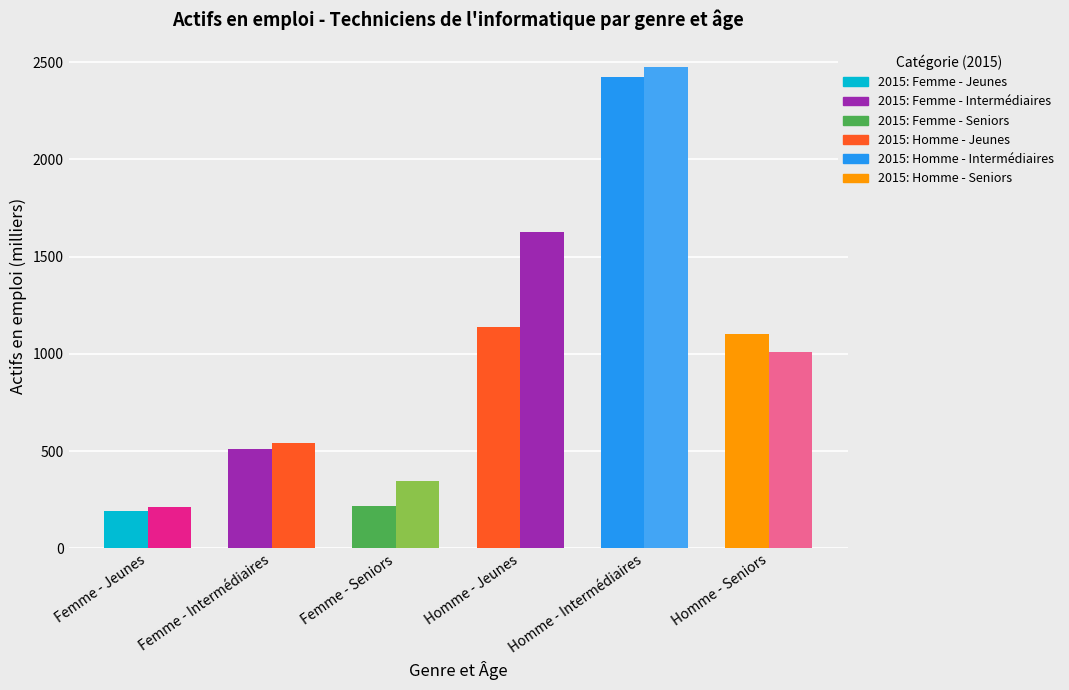

At which category is the sum across all series the highest?

Homme - Intermédiaires